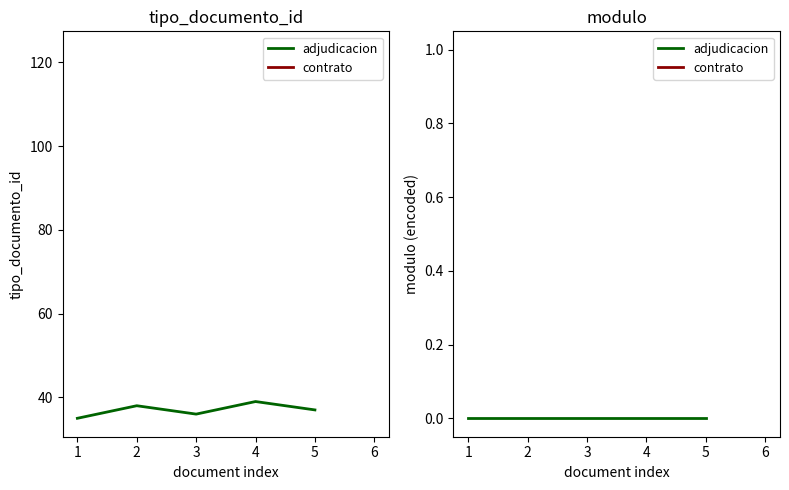

Rank the categories by value from lowest to highest.

1, 3, 5, 2, 4